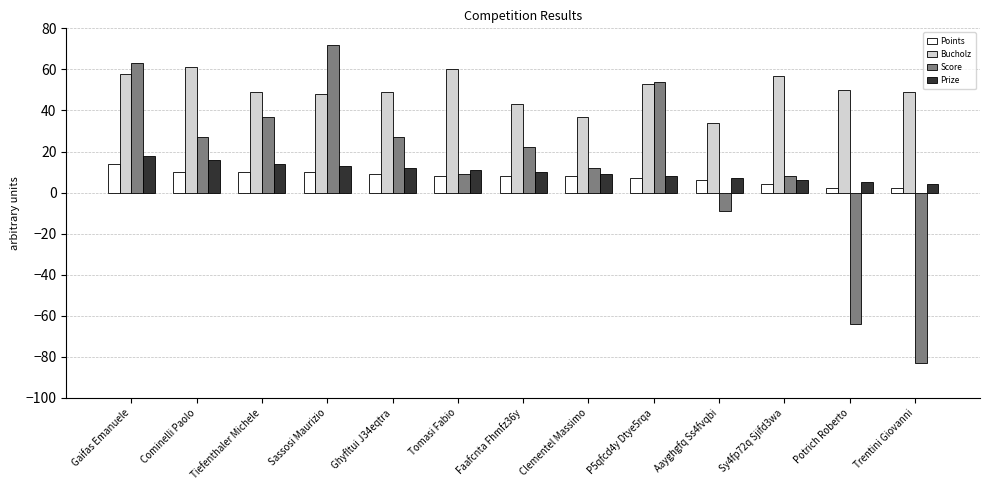

How many groups of bars are there?

13